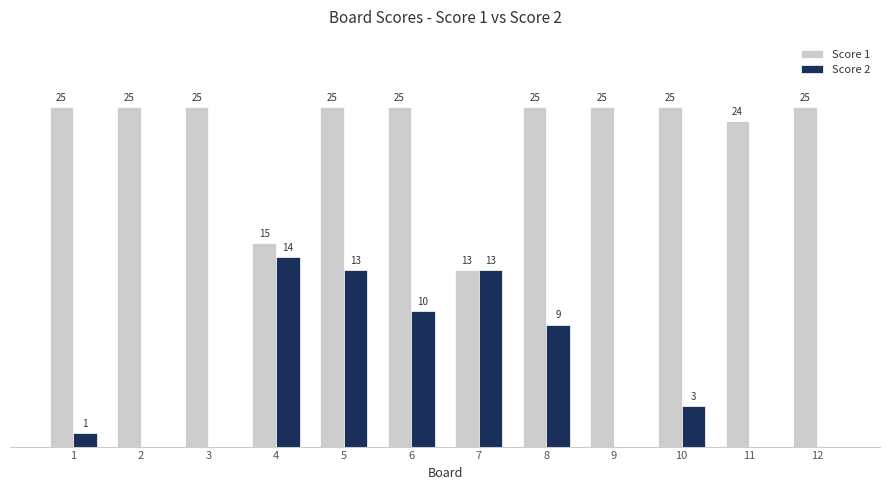

Between 6 and 7, which series saw the biggest shift?

Score 1